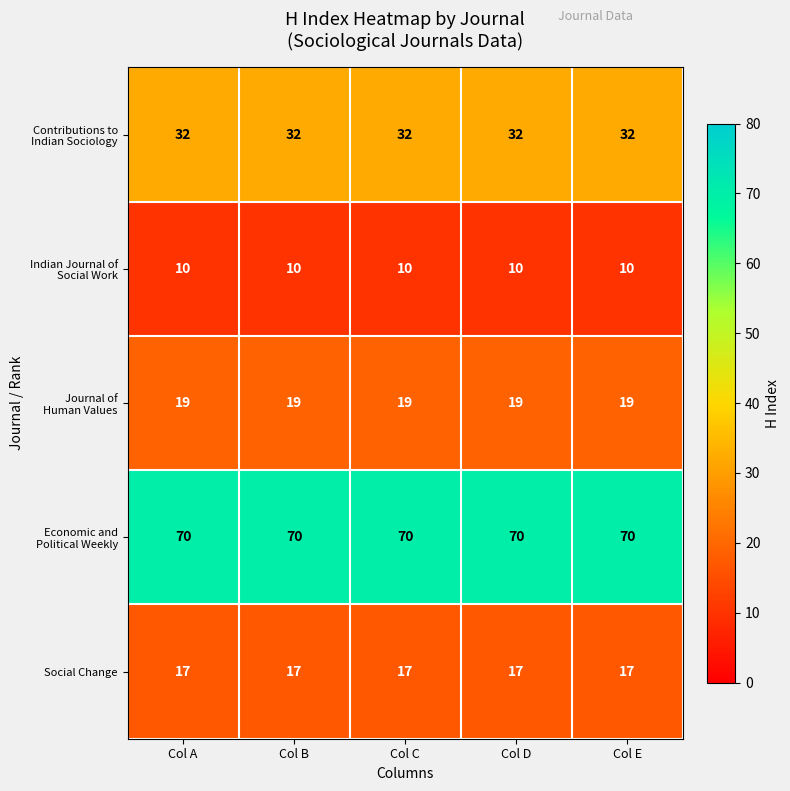

At how many categories does at least one series exceed 14?

5